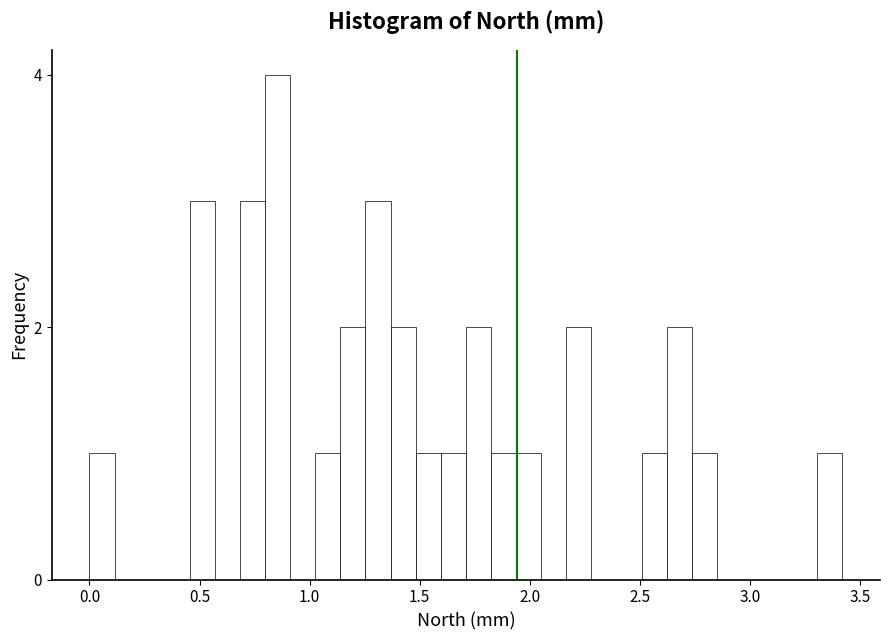

Read against the x-axis, roughly where is the centre of the tallest bar?

0.85